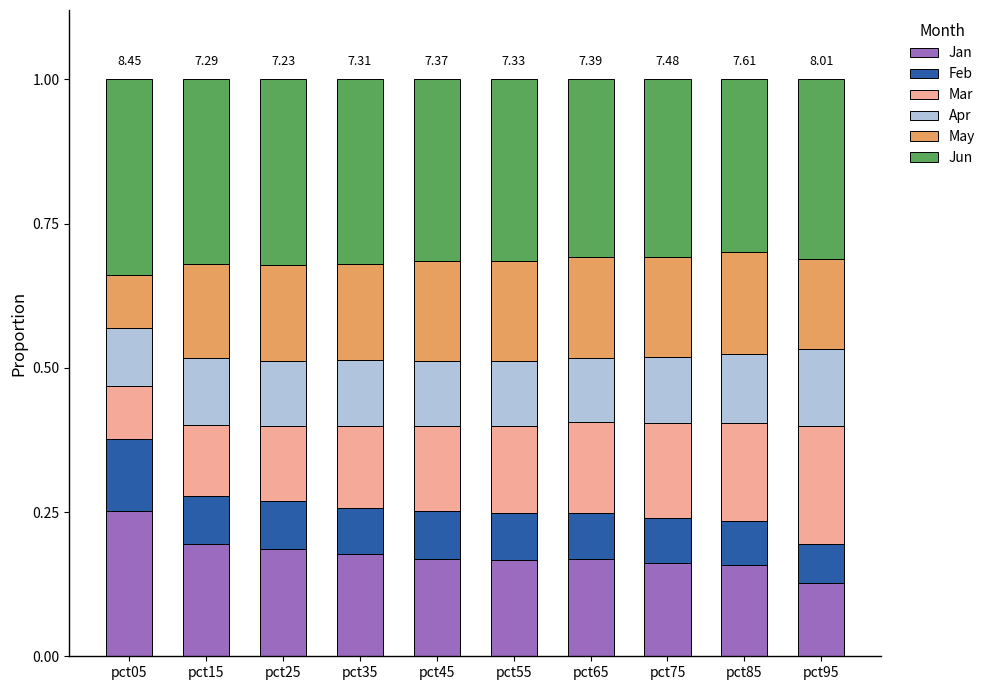

What is the total value across all series at pct05?

1.0